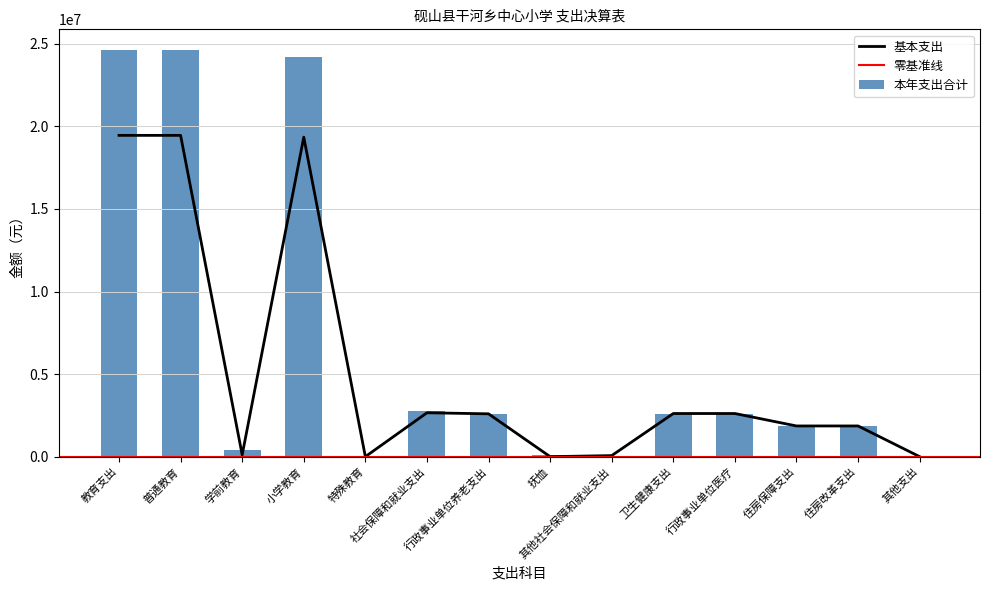

Which series changed the most between 小学教育 and 抚恤?

本年支出合计